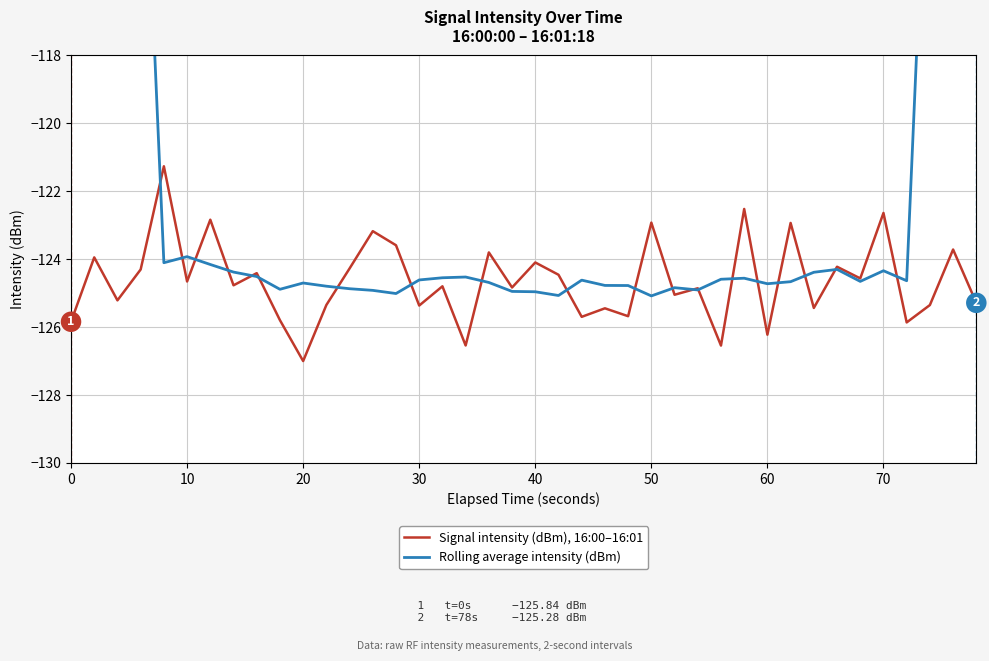

Reading left to right, extract all data points from this chart.

Signal intensity (dBm), 16:00–16:01: -125.8	-123.9	-125.2	-124.3	-121.3	-124.7	-122.8	-124.8	-124.4	-125.8	-127.0	-125.3	-124.3	-123.2	-123.6	-125.4	-124.8	-126.5	-123.8	-124.8	-124.1	-124.5	-125.7	-125.4	-125.7	-122.9	-125.0	-124.9	-126.5	-122.5	-126.2	-122.9	-125.4	-124.2	-124.6	-122.6	-125.9	-125.3	-123.7	-125.3
Rolling average intensity (dBm): -62.4	-77.6	-93.2	-108.5	-124.1	-123.9	-124.2	-124.4	-124.5	-124.9	-124.7	-124.8	-124.9	-124.9	-125.0	-124.6	-124.5	-124.5	-124.7	-124.9	-125.0	-125.1	-124.6	-124.8	-124.8	-125.1	-124.8	-124.9	-124.6	-124.6	-124.7	-124.7	-124.4	-124.3	-124.7	-124.3	-124.6	-109.0	-93.4	-77.9